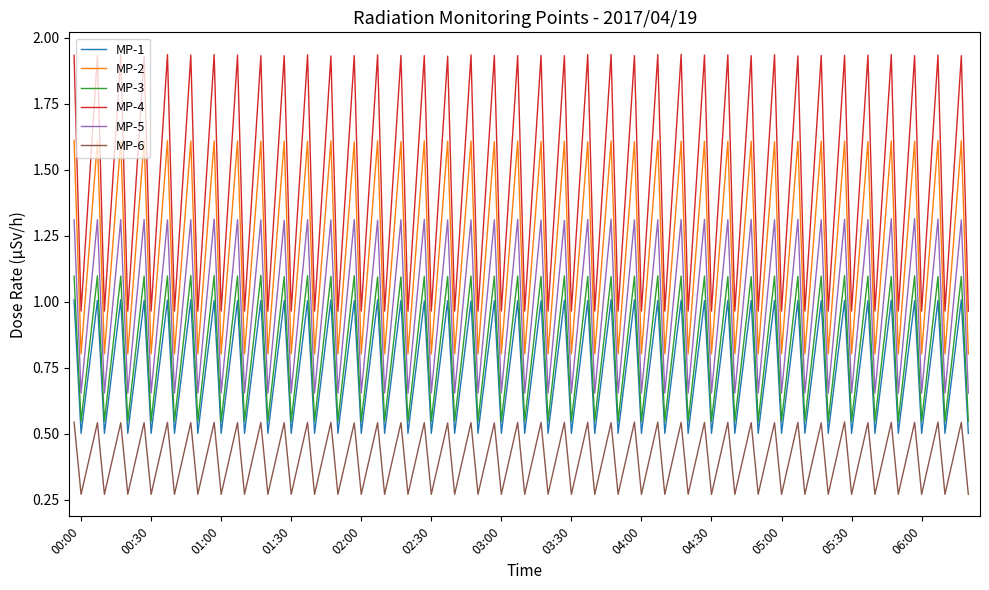

In MP-5, how many points are lower than both neighbors (excluding endpoints)?

38